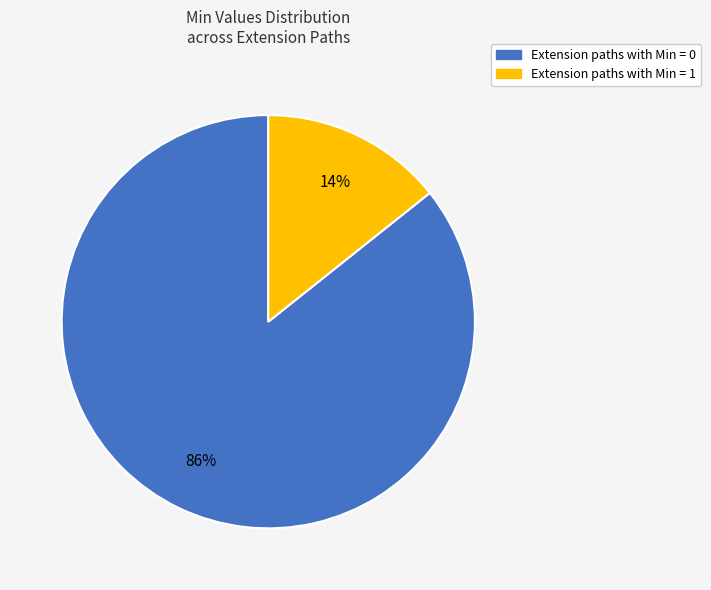

To the nearest percent, what is the average slice percentage?

50%